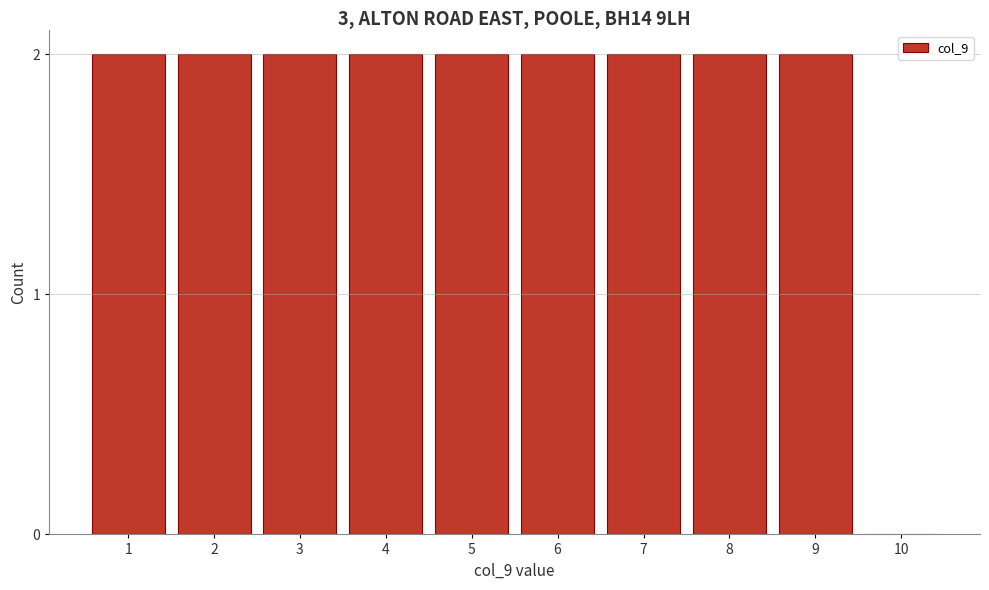

Reading left to right, what are all the values shown in this chart?

1=2	2=2	3=2	4=2	5=2	6=2	7=2	8=2	9=2	10=0